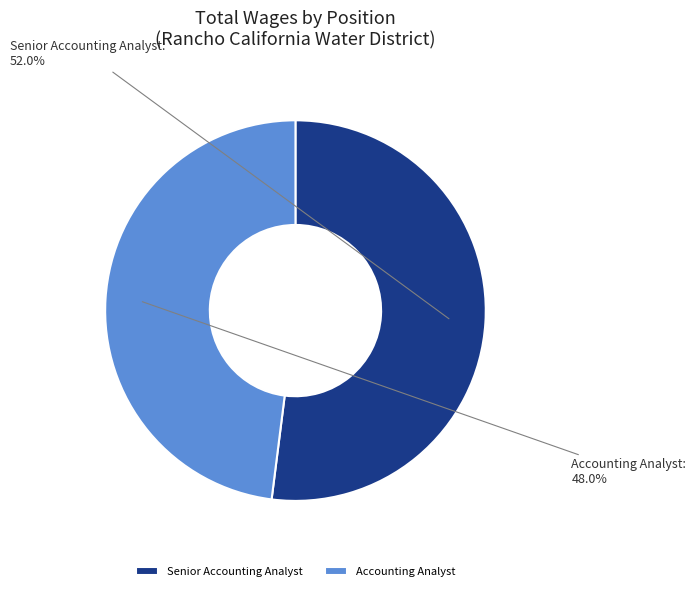

Approximately how many times larger is the value at Senior Accounting Analyst compared to Accounting Analyst?

1.1